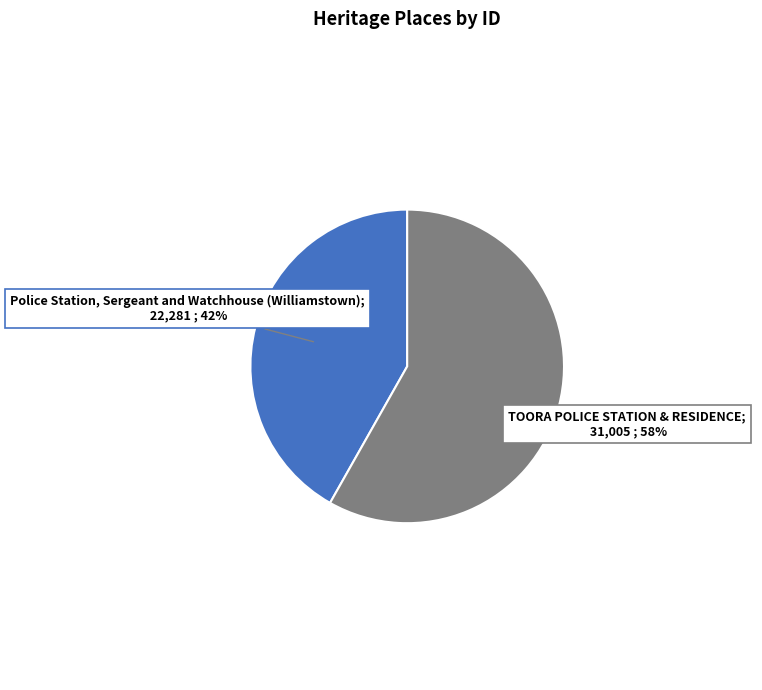

Is there a majority slice in this chart?

Yes